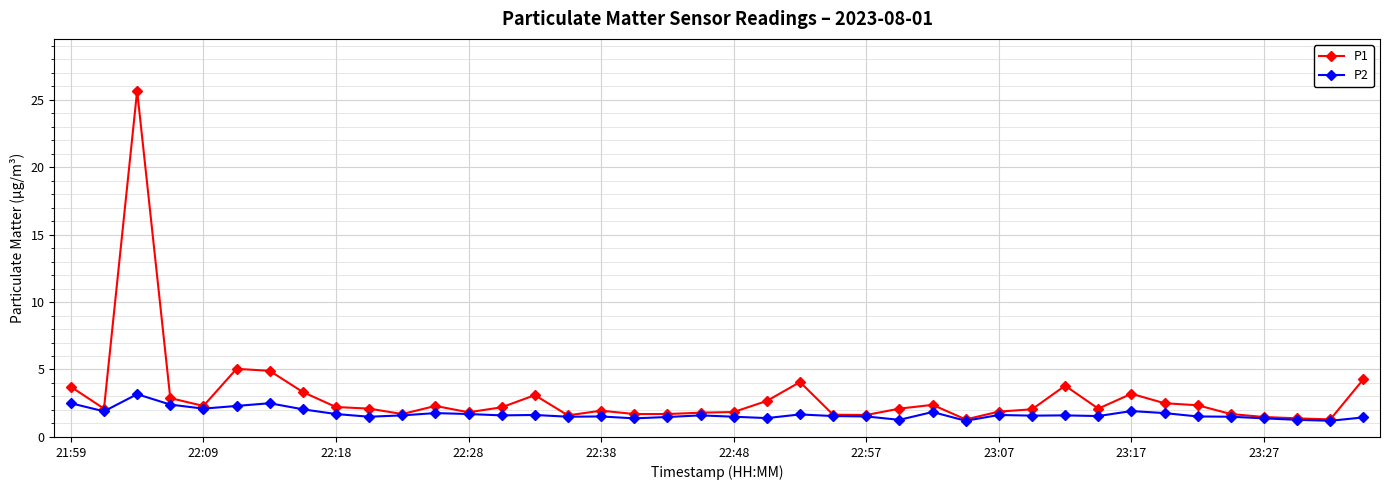

What is the value of the P1 point at the 25th from the left?

1.6